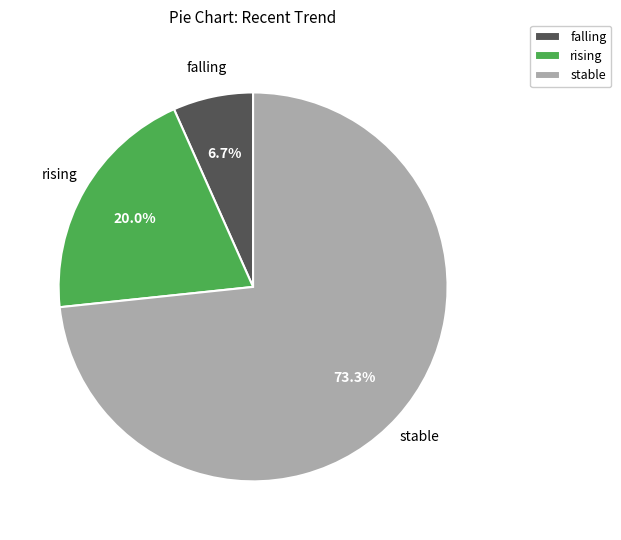

What percentage do stable and rising together represent?

93.3%